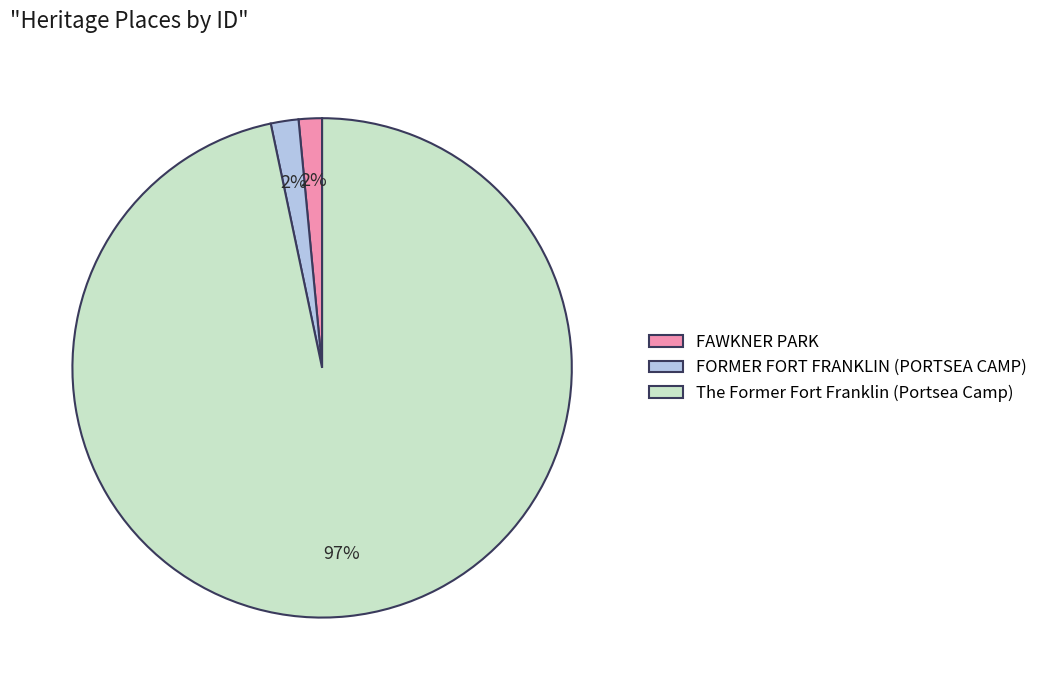

Is there a majority slice in this chart?

Yes